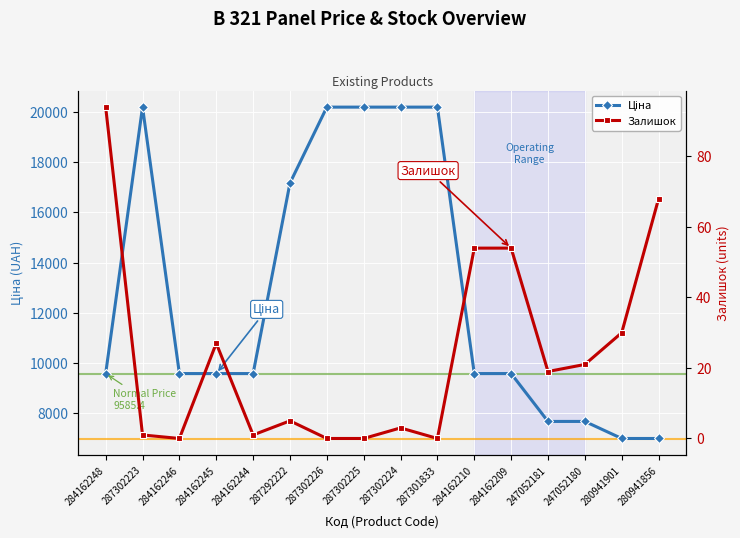

Rank the series at 280941856 from highest to lowest value.

Ціна, Залишок